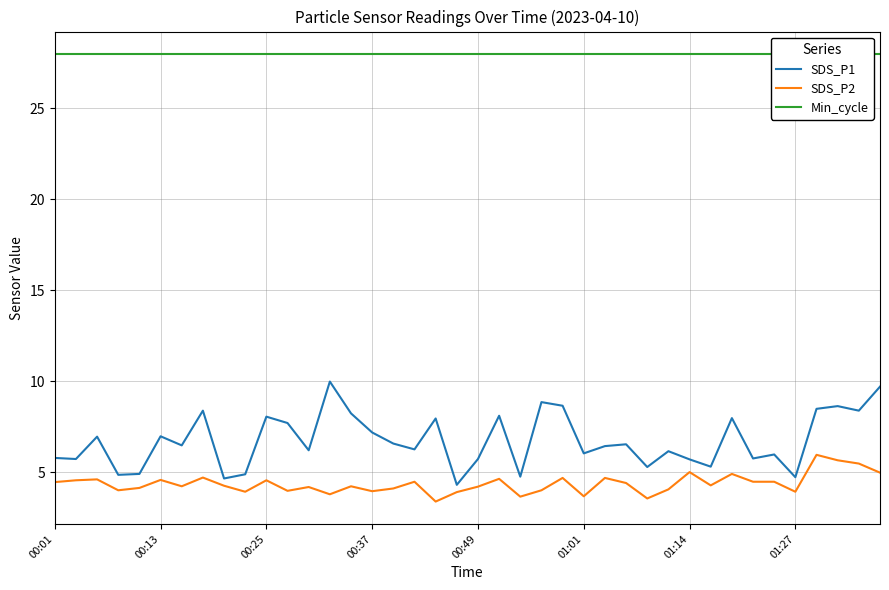

What is the difference between the second highest and second lowest values in the SDS_P1 series?

5.0